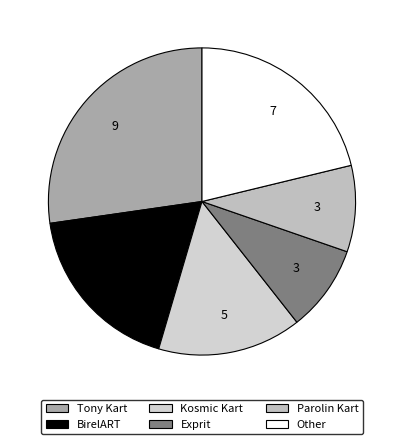

How many segments does this pie chart have?

6